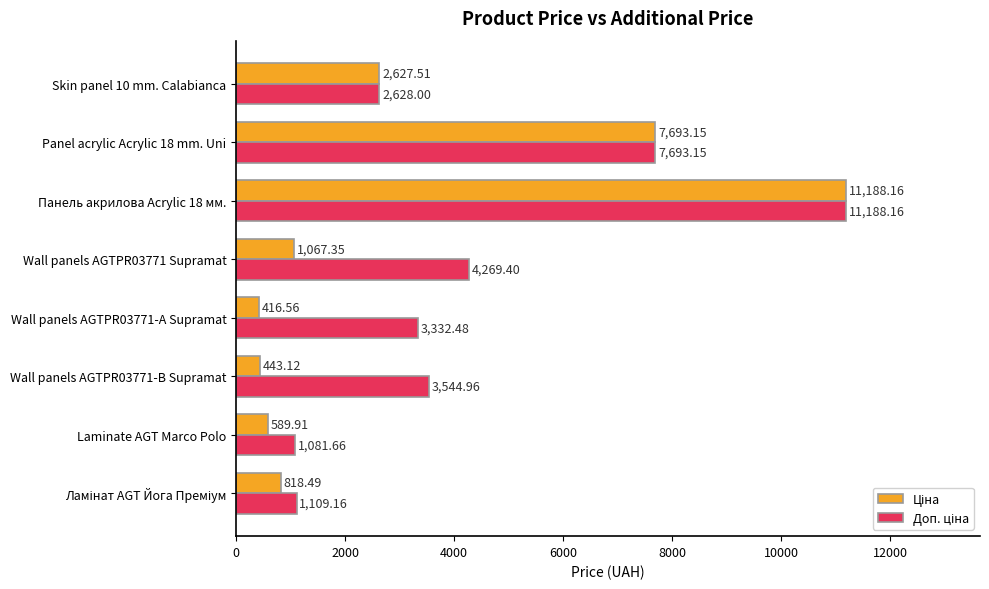

What is the total value across all series at Skin panel 10 mm. Calabianca?

5255.5